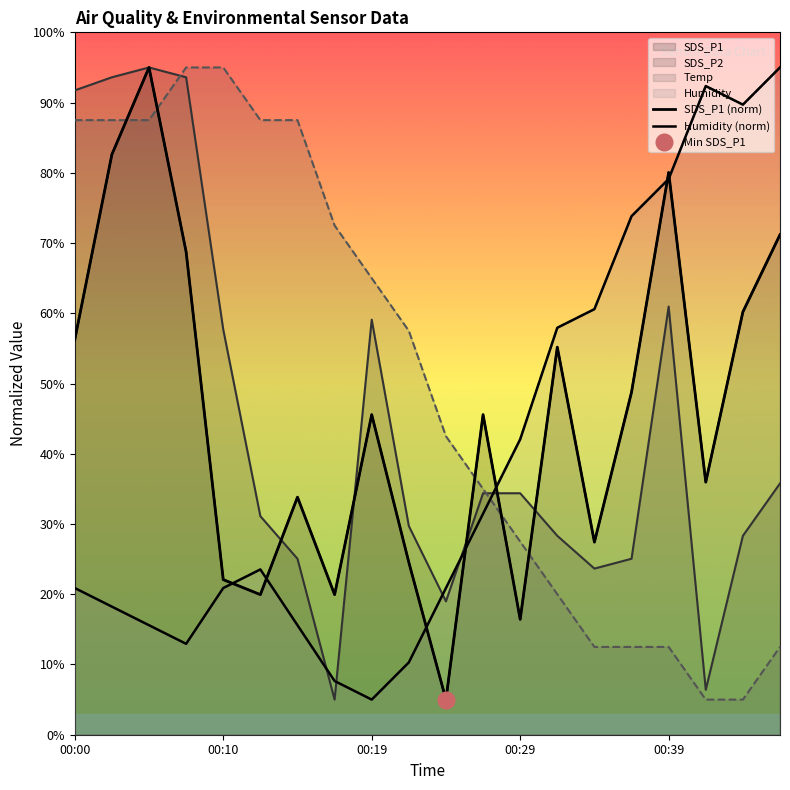

Is it true that SDS_P2 equals 22.2 at 00:05?

False